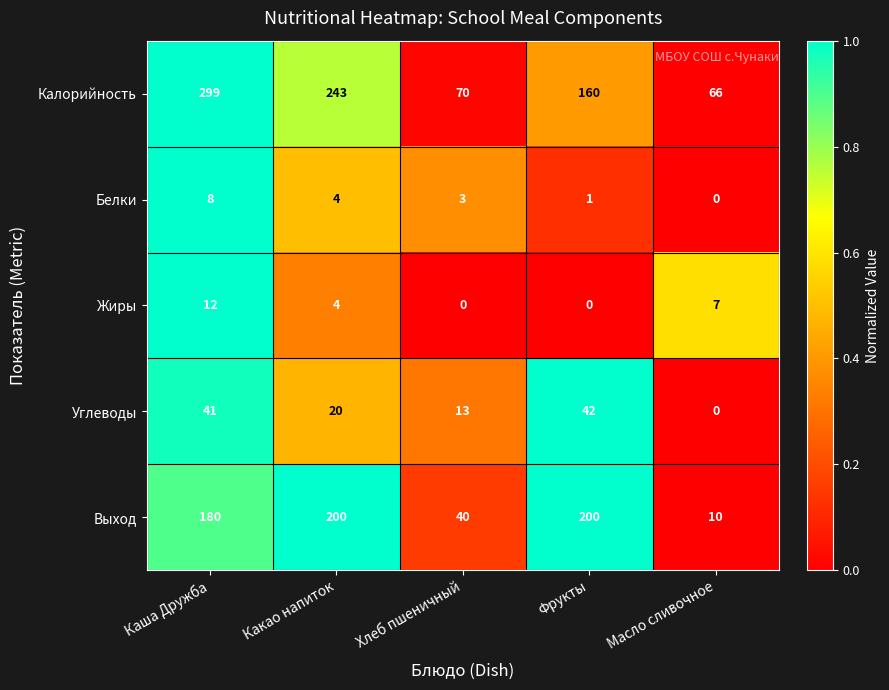

What is the average value of the Выход series?

126